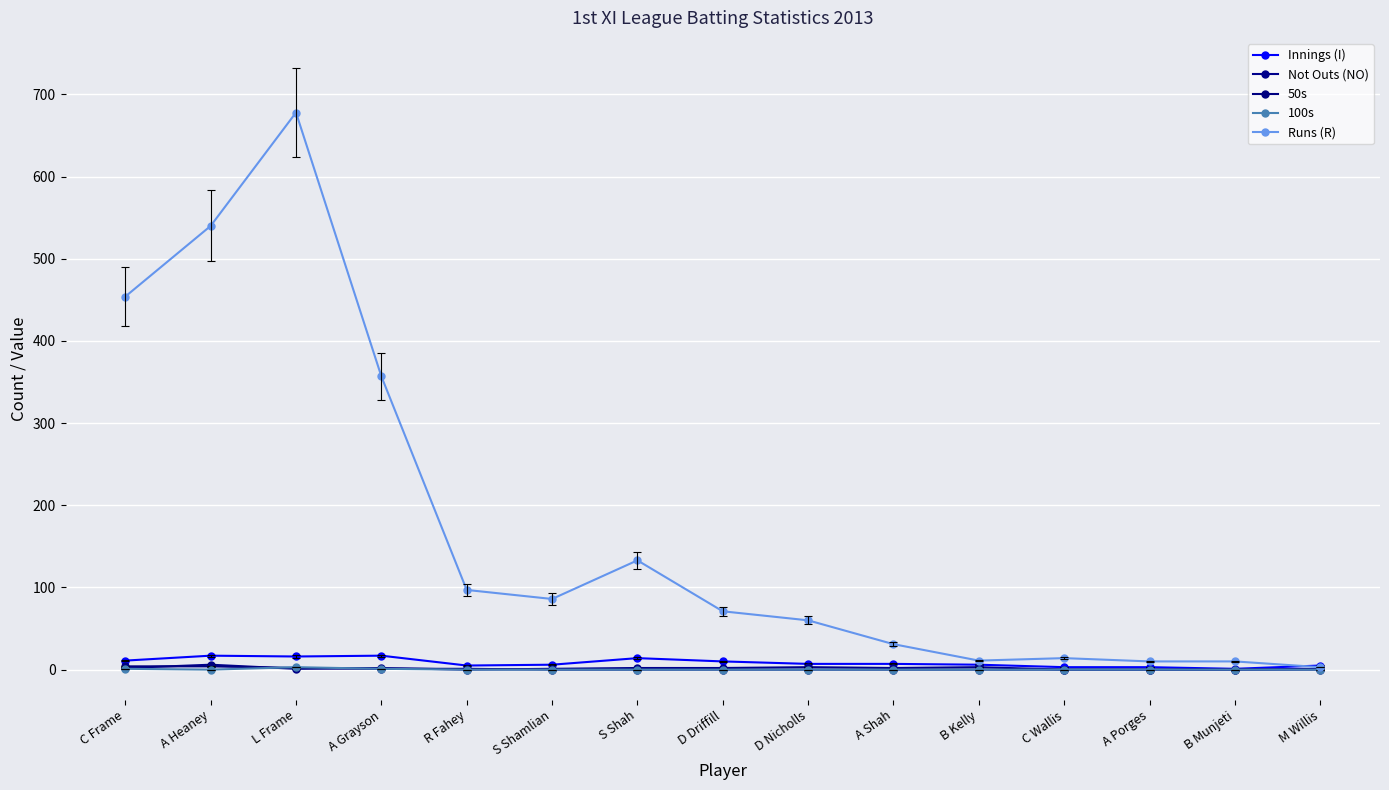

What is the difference between the highest and lowest values at D Nicholls?

60